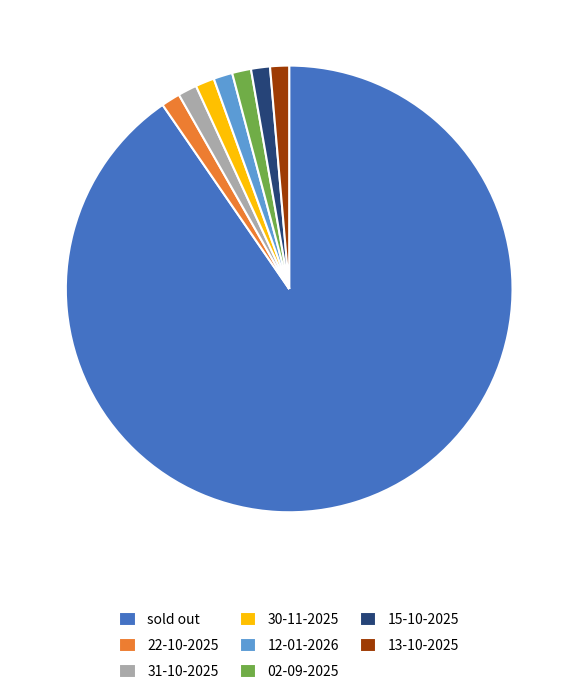

True or false: 15-10-2025 accounts for 1% of the total.

True